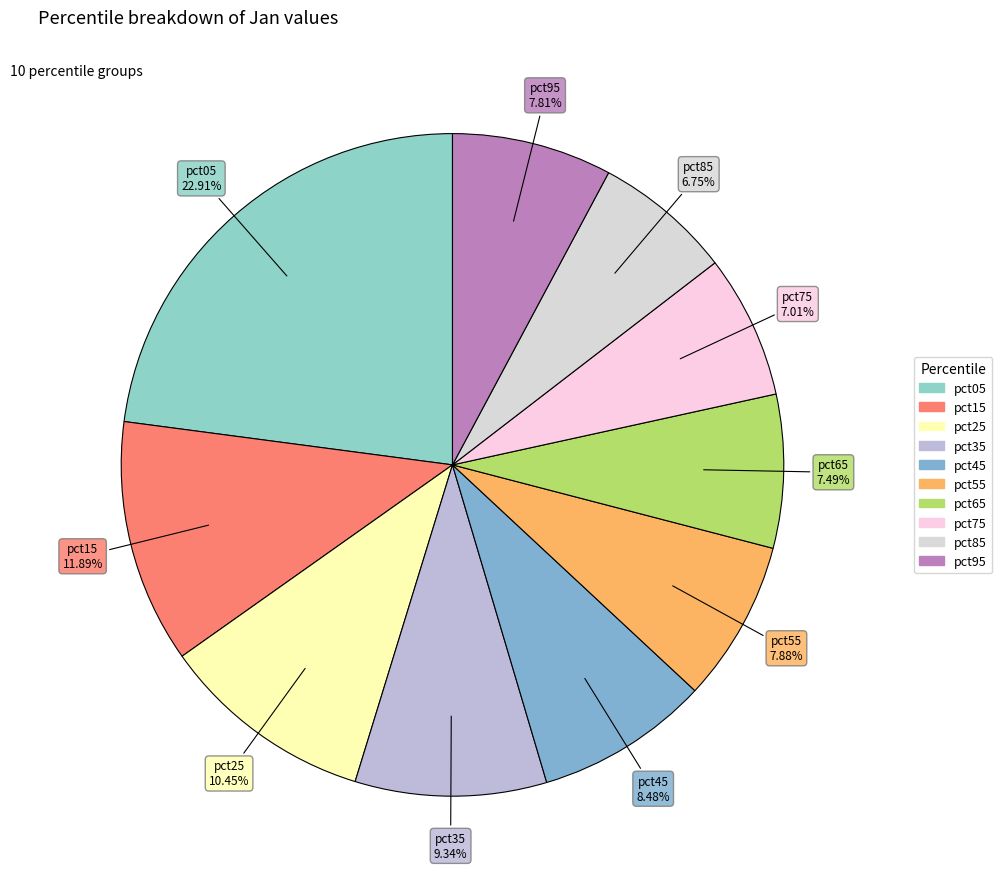

What percentage is the pct85 slice, to the nearest percent?

7%